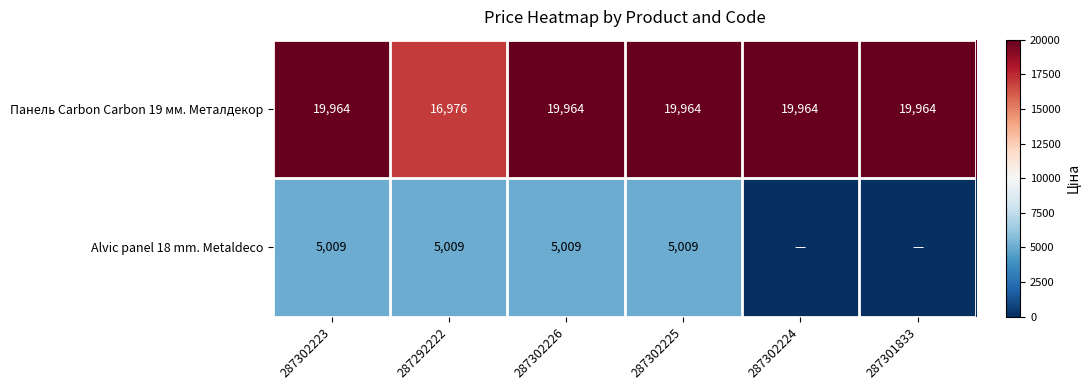

Is the value of Alvic panel 18 mm. Metaldeco at 287292222 greater than the value of Панель Carbon Carbon 19 мм. Металдекор at 287302223?

No